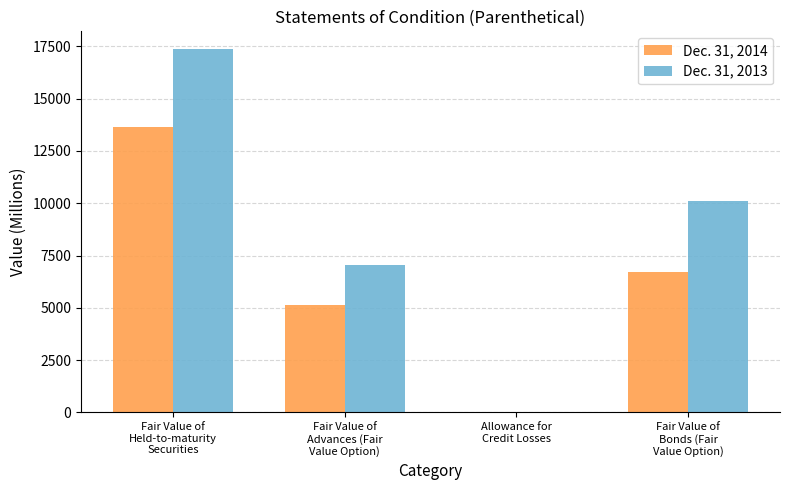

True or false: Dec. 31, 2014 has a value of 5137 at Fair Value of
Advances (Fair
Value Option).

True